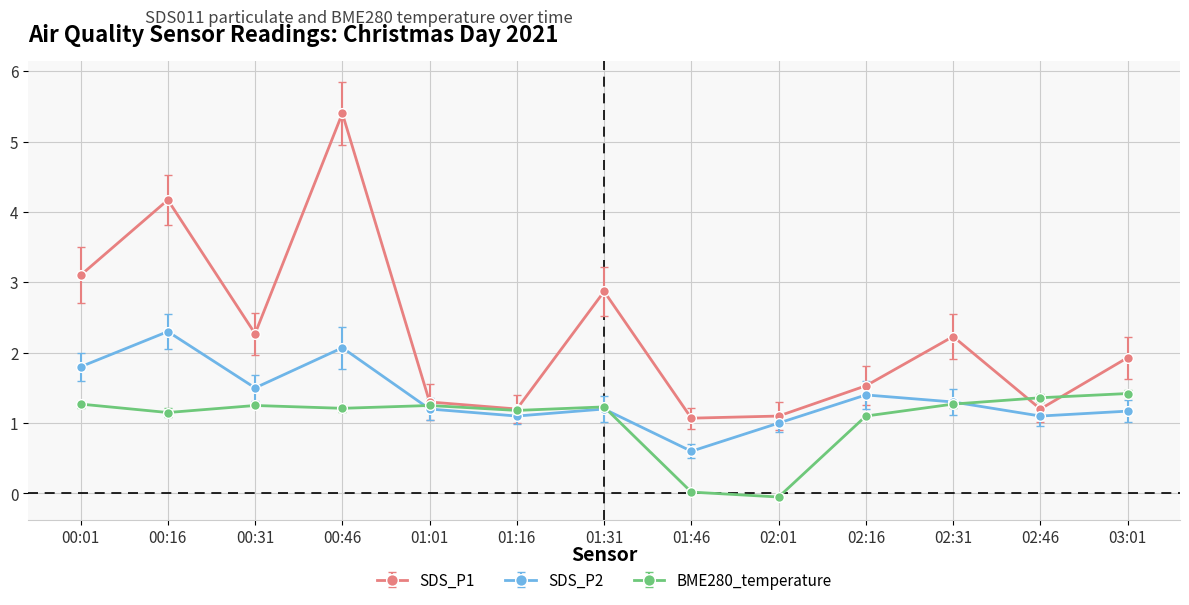

What is the sum of all SDS_P1 values?

29.4